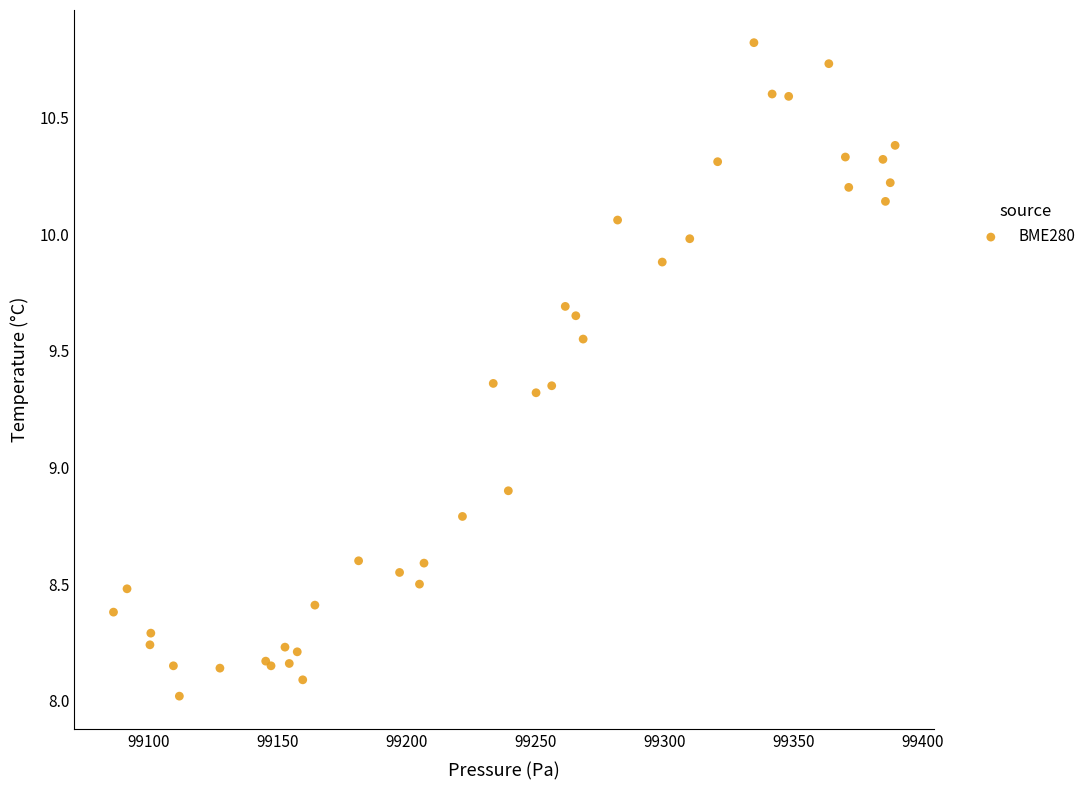

What Y value in the scatter plot is closest to 9?

8.9